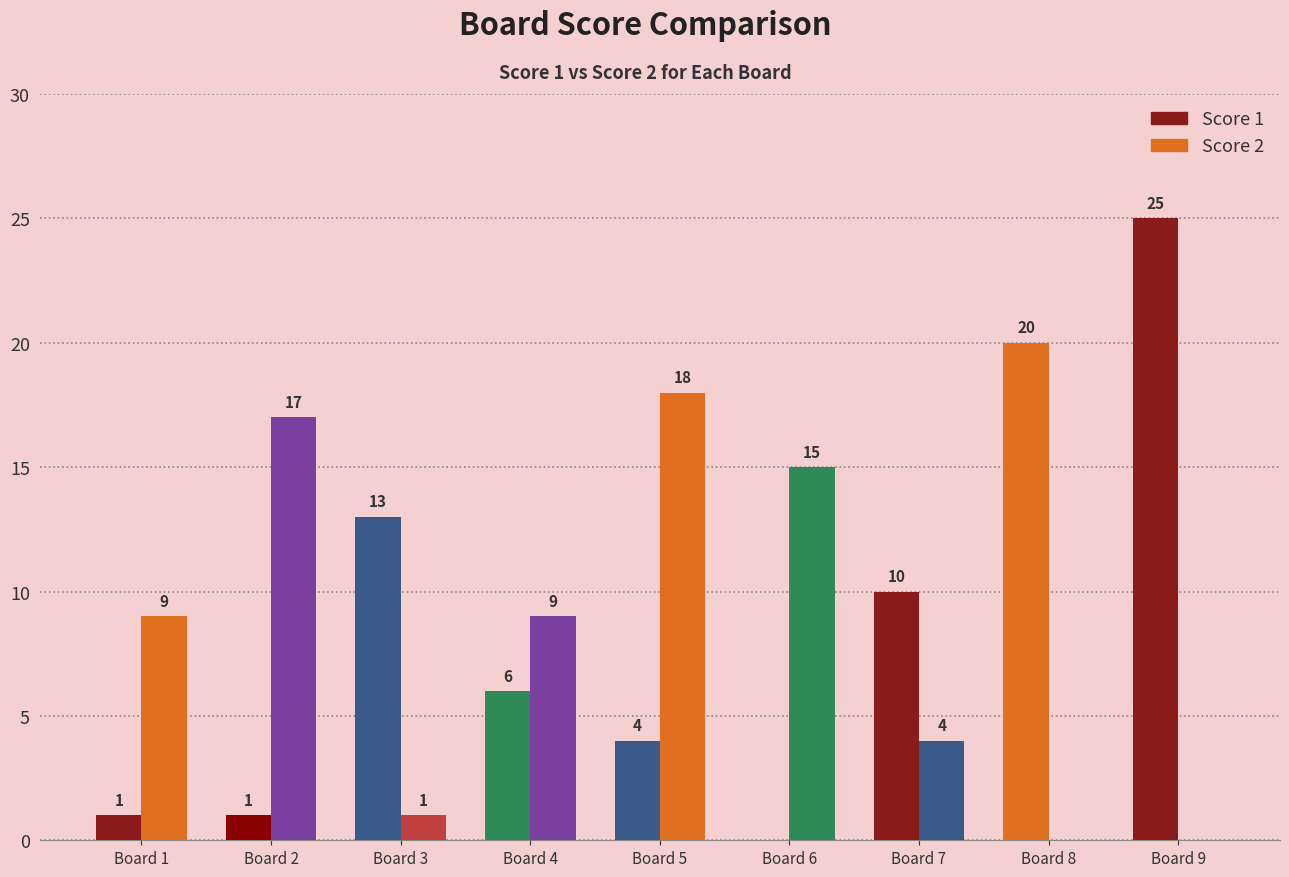

Read the Score 1 value at Board 4, to the nearest 5.

5